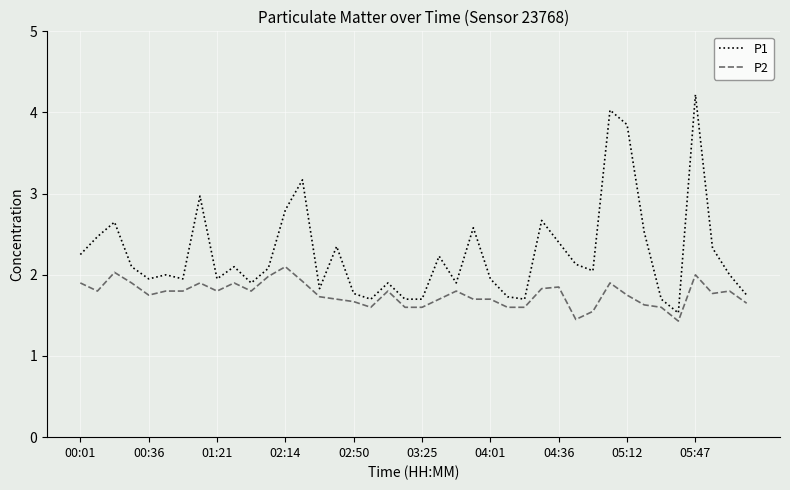

List the series in order of their overall mean, lowest first.

P2, P1